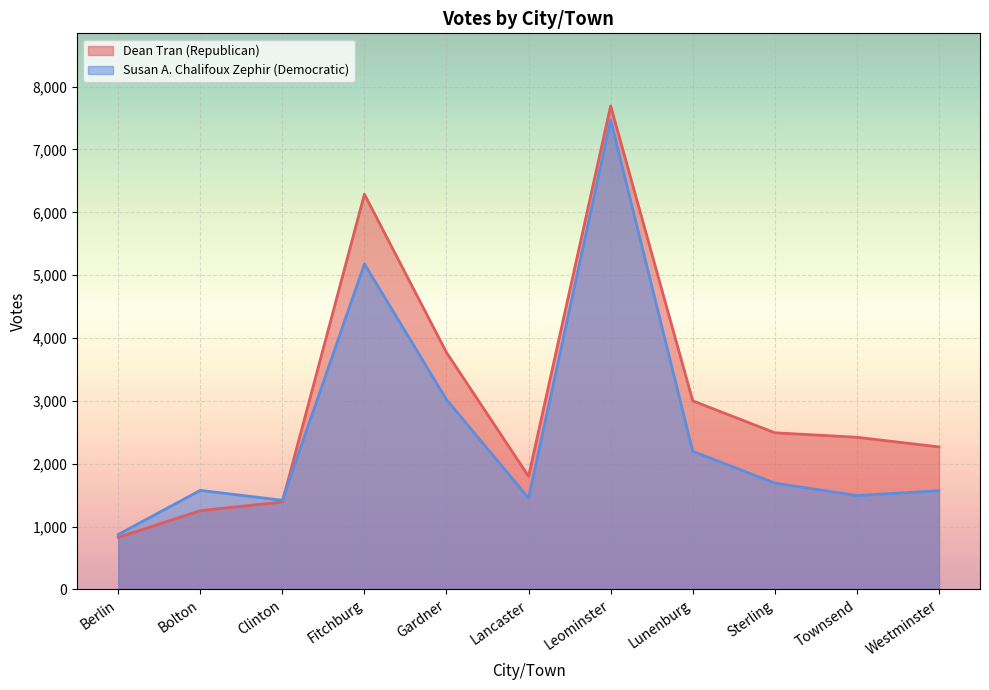

Which category has the highest value across all series?

Leominster